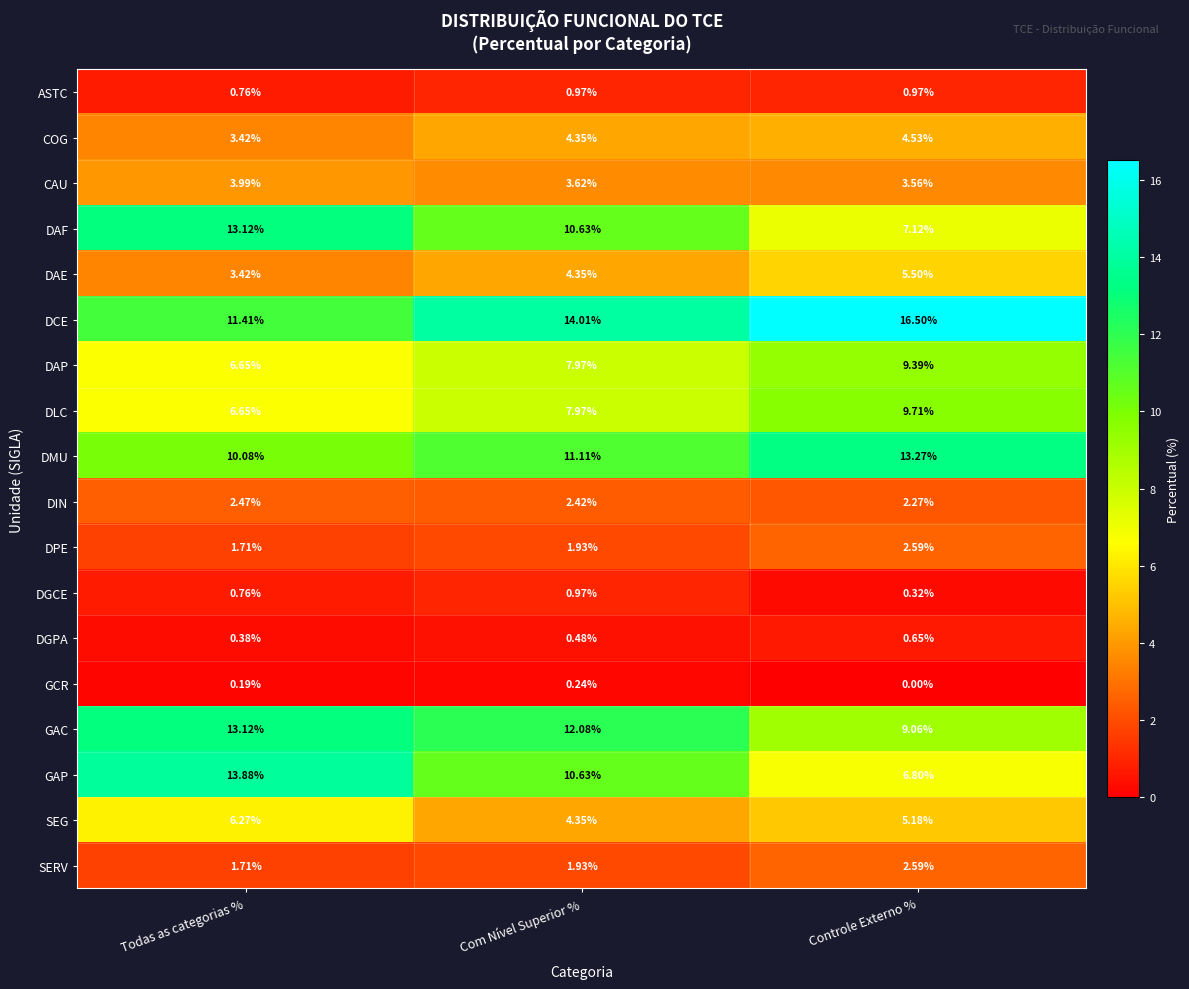

What is the maximum value shown in the chart?

16.5